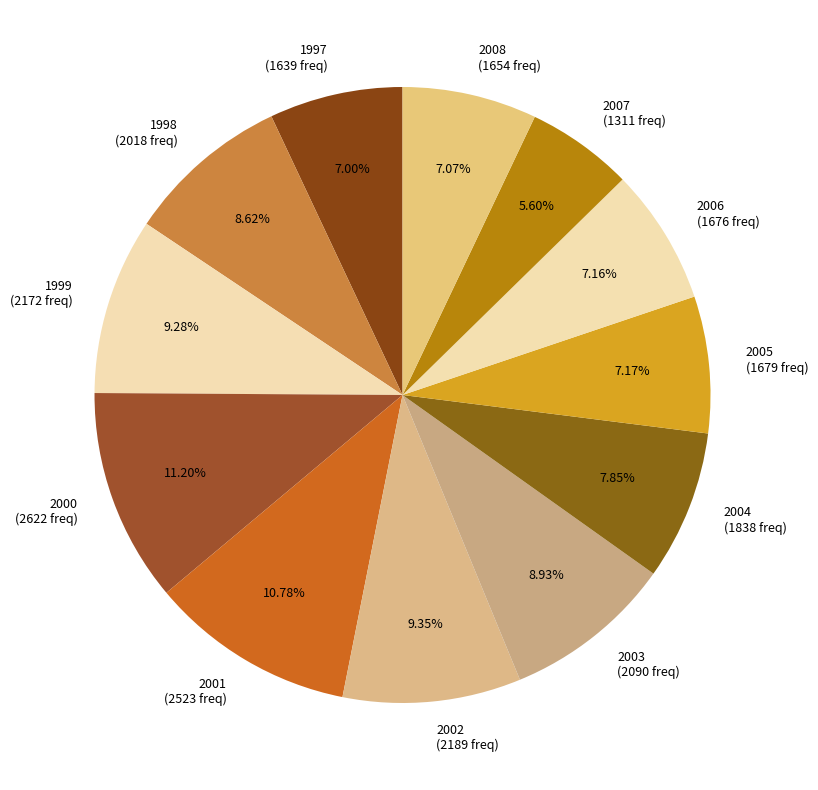

Combined, do 2000 and 1998 account for over 50%?

No